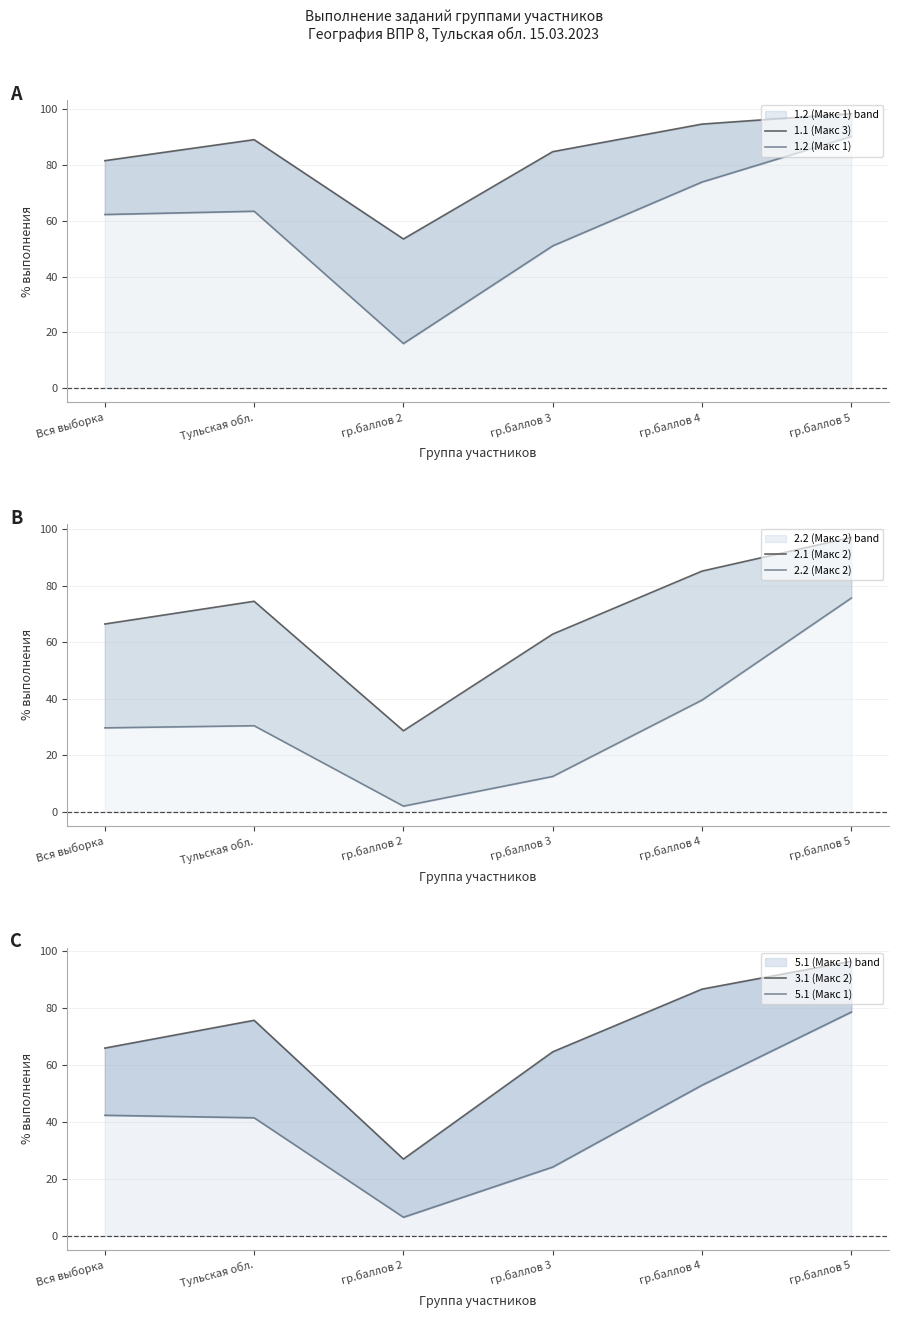

True or false: 2.2 (Макс 2) and 5.1 (Макс 1) cross at least once.

False